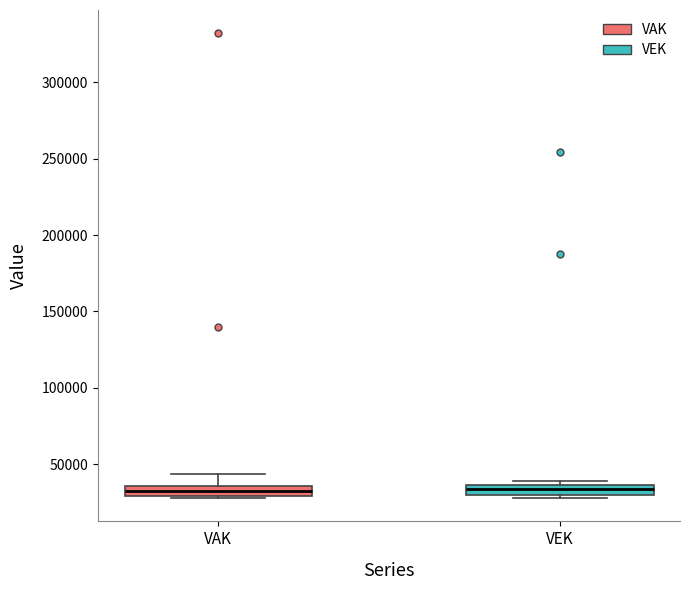

Where does the upper whisker of the box for VAK end on the y-axis? The values are not printed on the chart, so give them approximately, as read against the axis.

45000